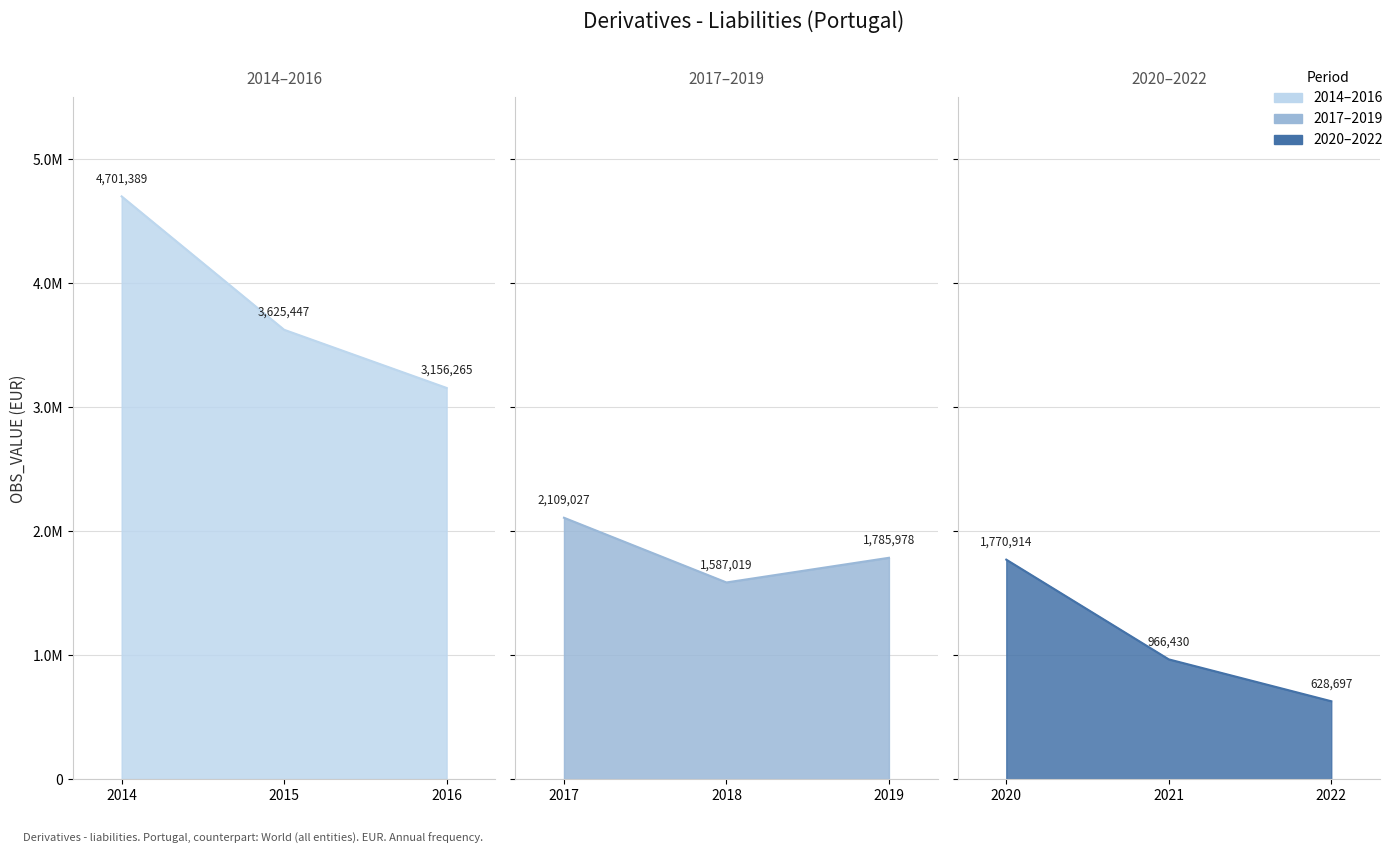

True or false: the data has more than 2 interior local peaks.

False